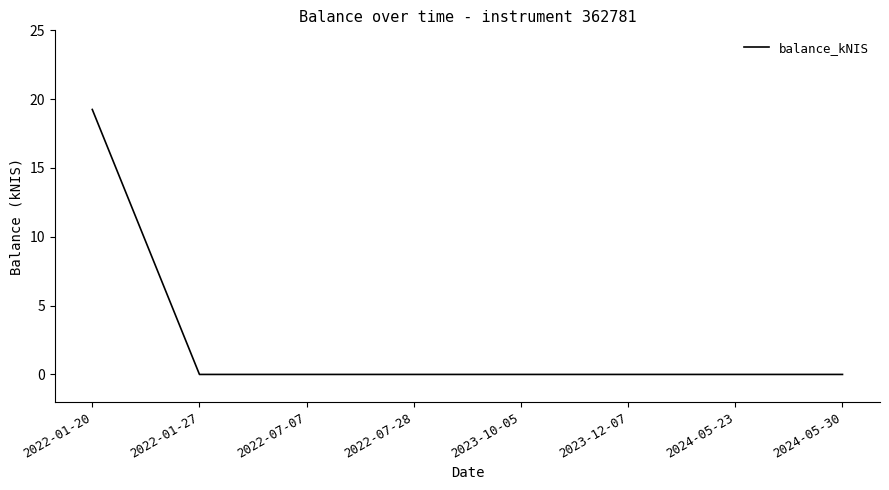

The chart shows a value of -7.5 at 2022-07-28. True or false?

False